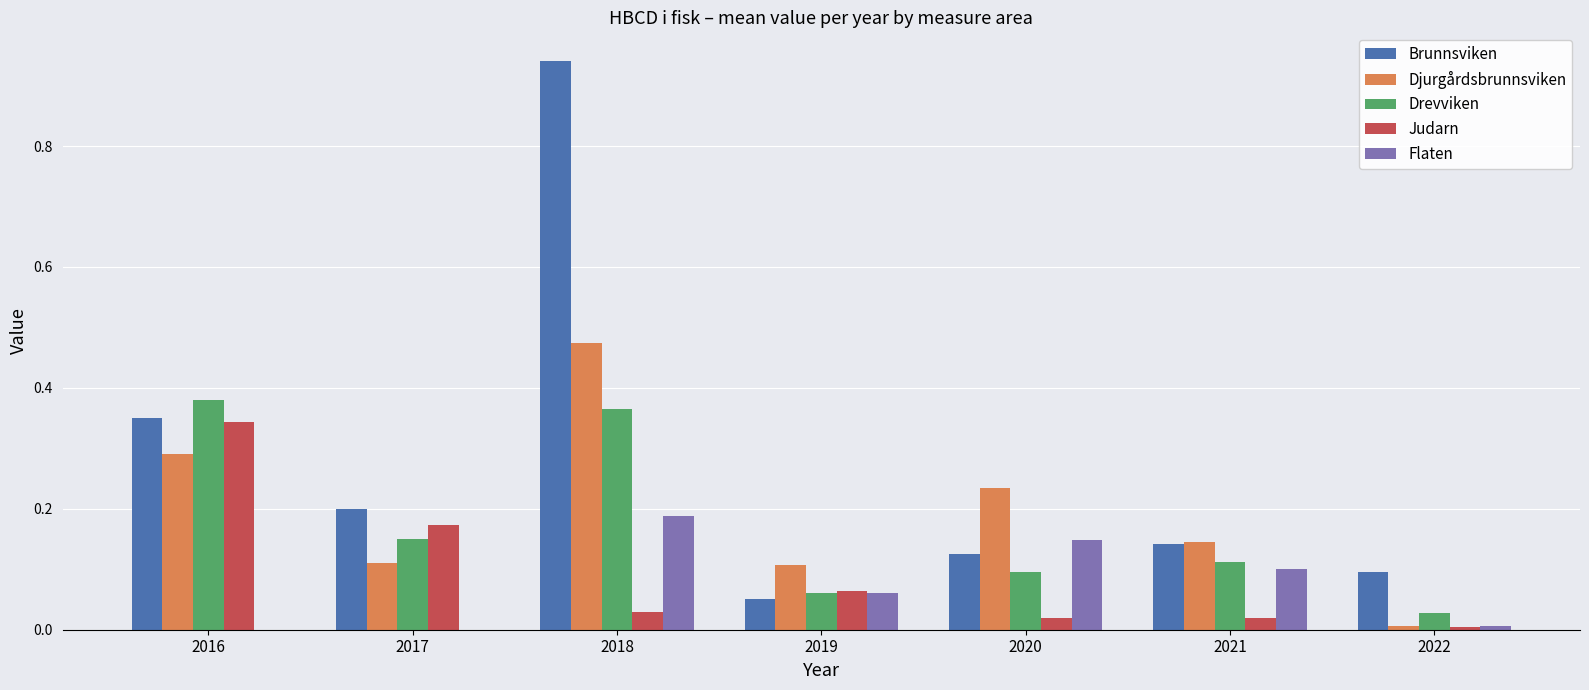

The Judarn series shows 0.0 at 2022. True or false?

True